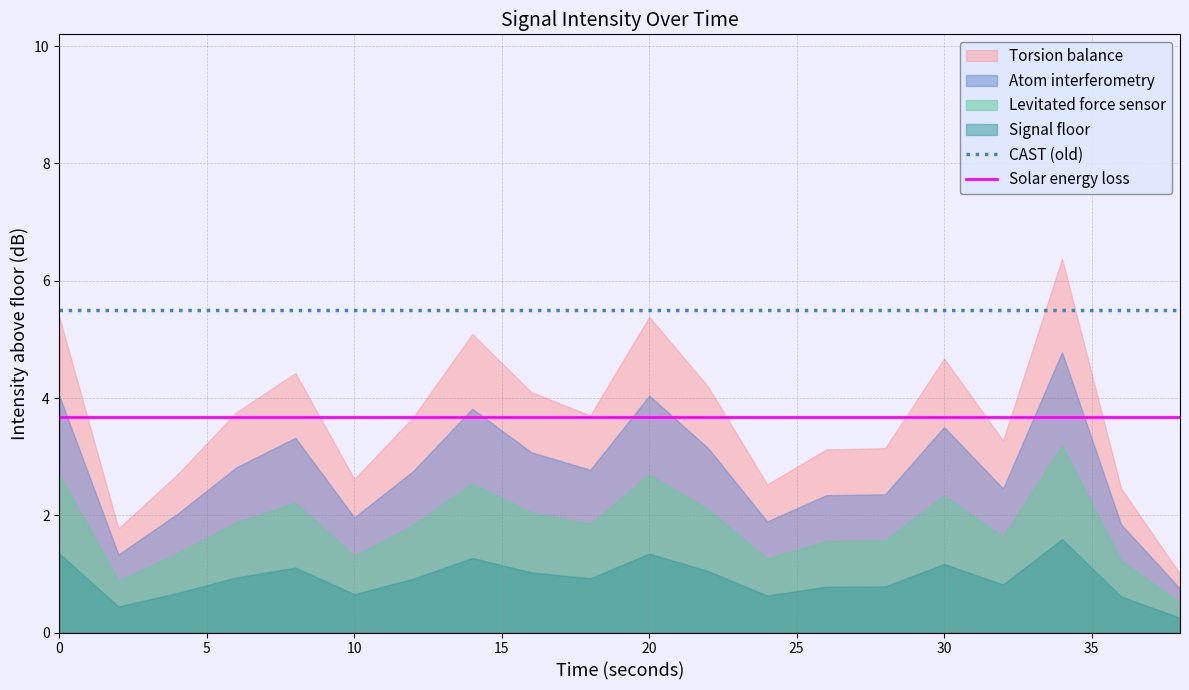

What is the highest value of the Solar energy loss series?

3.7